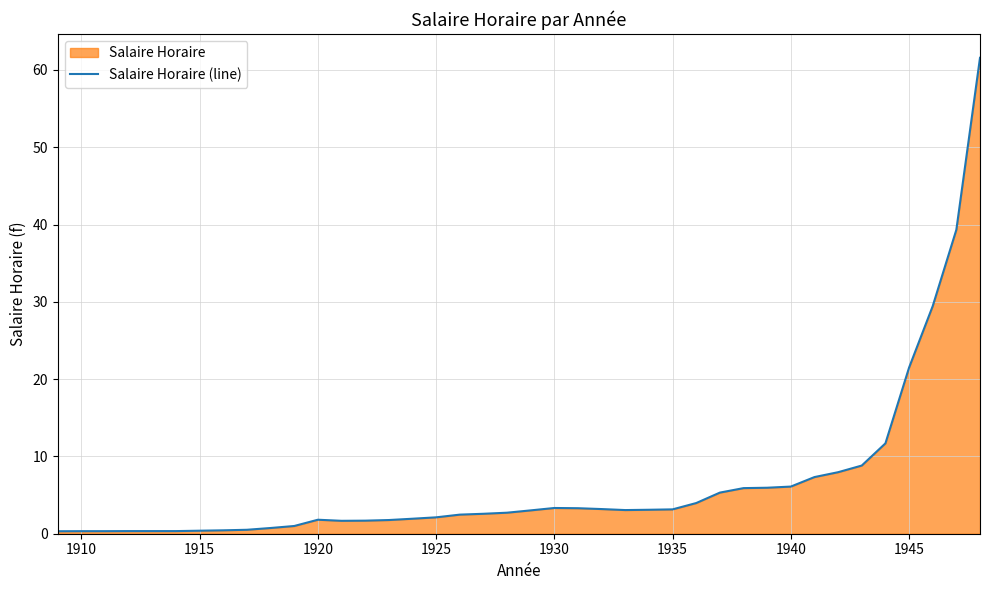

What is the maximum value shown in the chart?

61.6